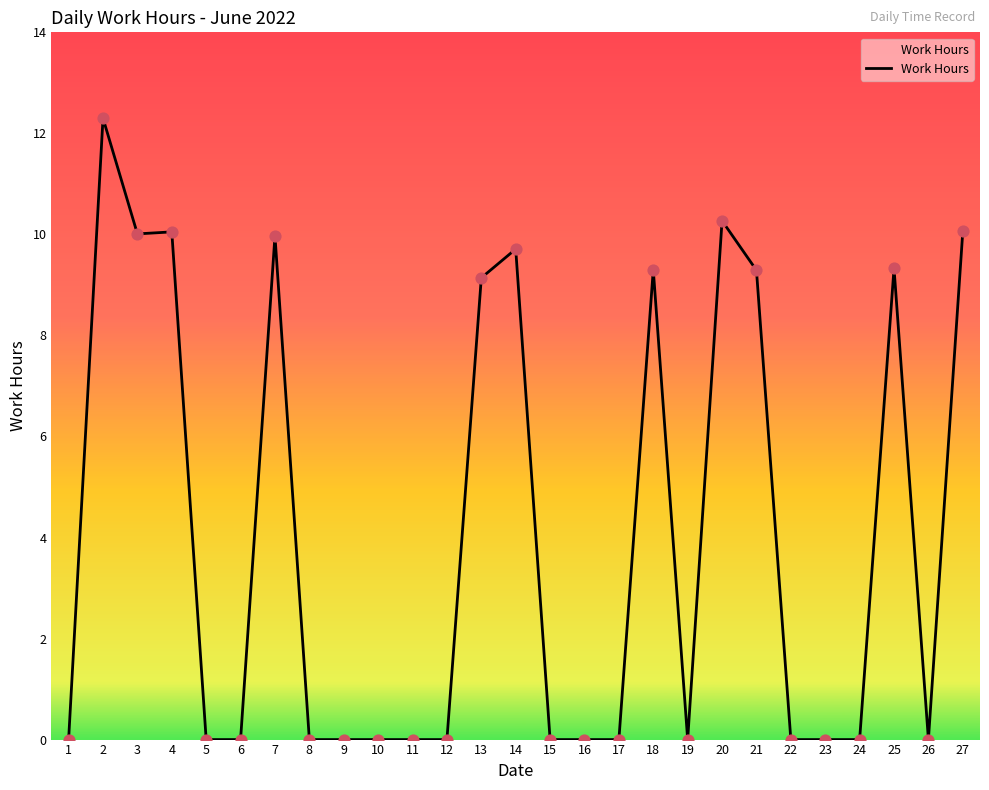

What is the change in value from 23 to 27?

+10.1